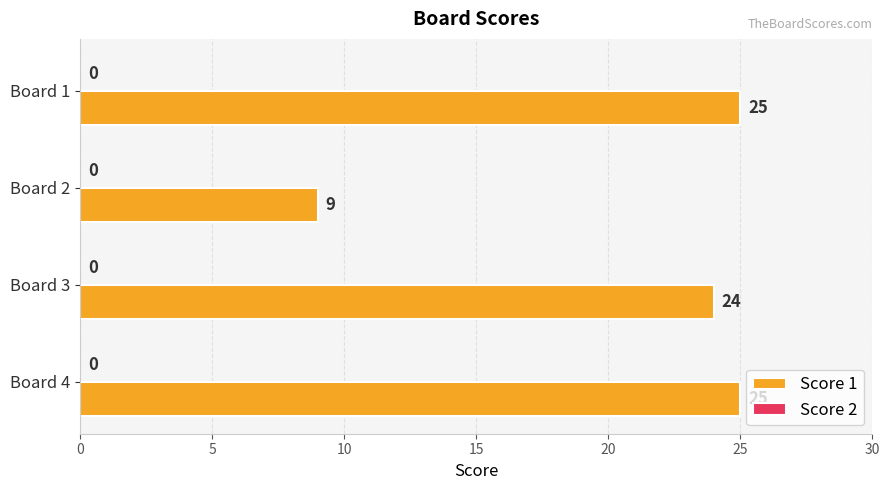

What is the sum of all values?

83